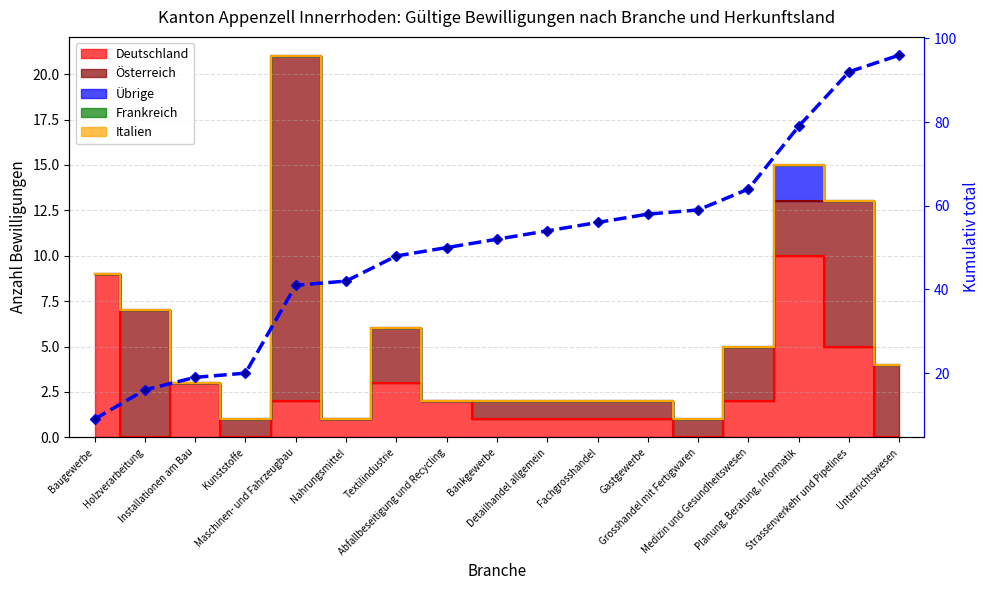

How many lines are shown in the chart?

1